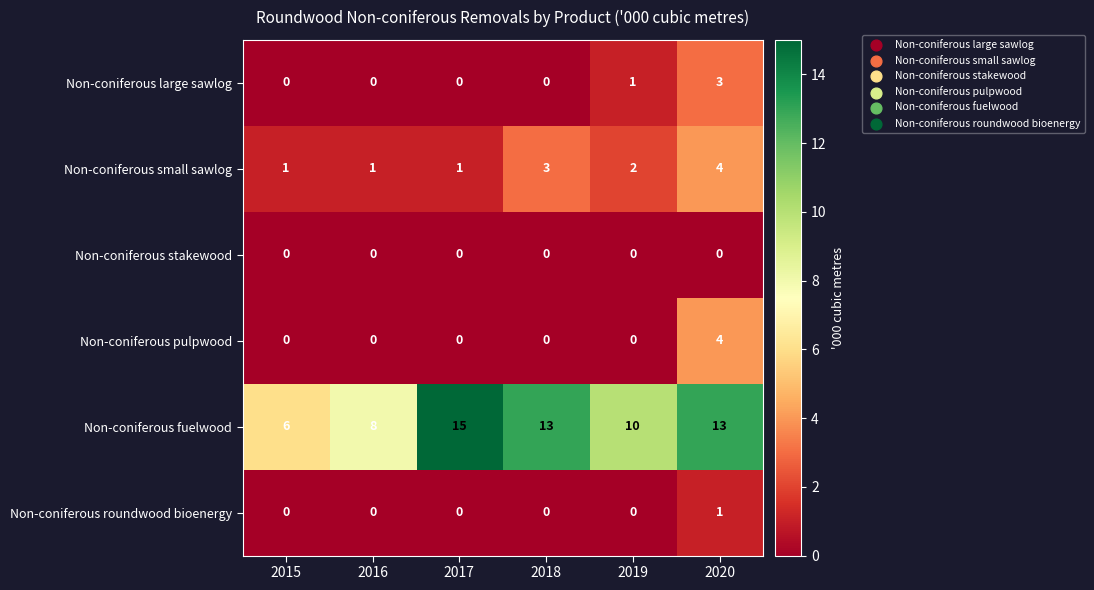

What is the difference between the maximum and minimum values in the Non-coniferous fuelwood series?

9